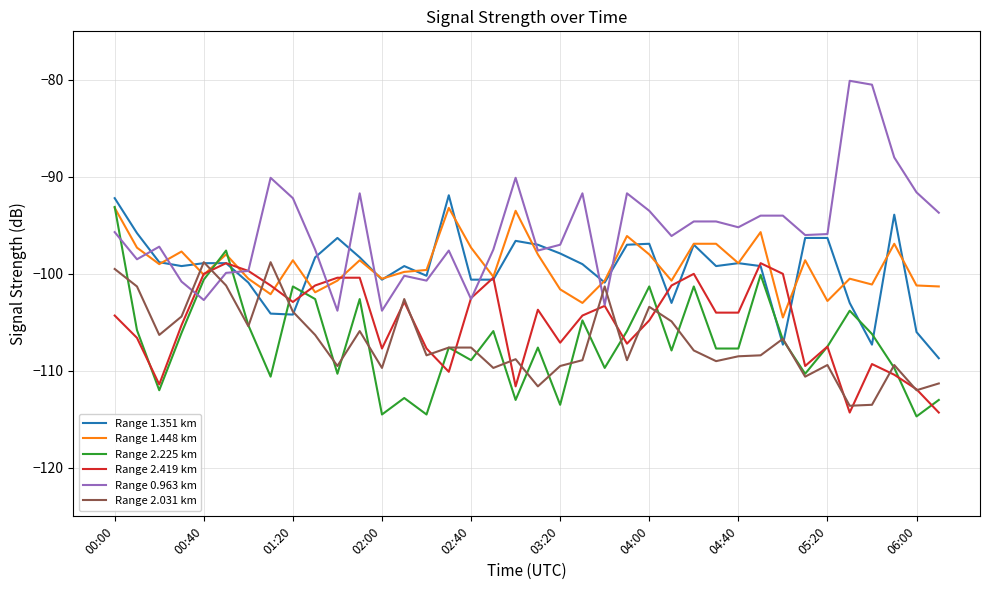

Which series has the largest total across all categories?

Range 0.963 km